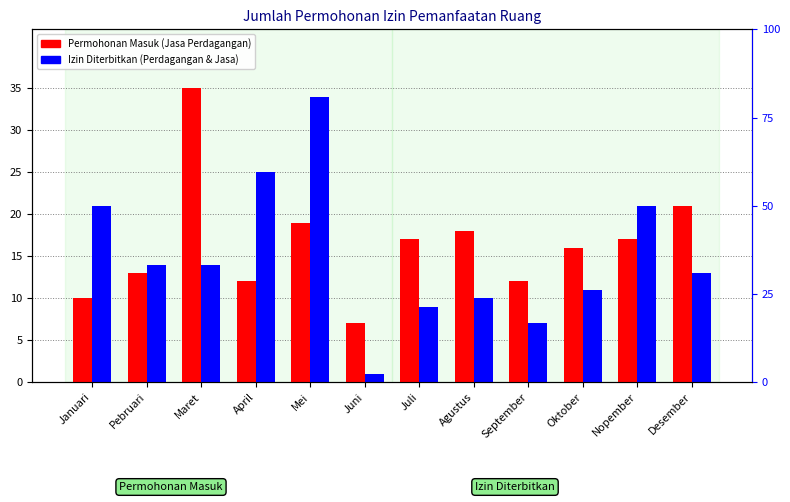

At which category is the sum across all series the highest?

Mei